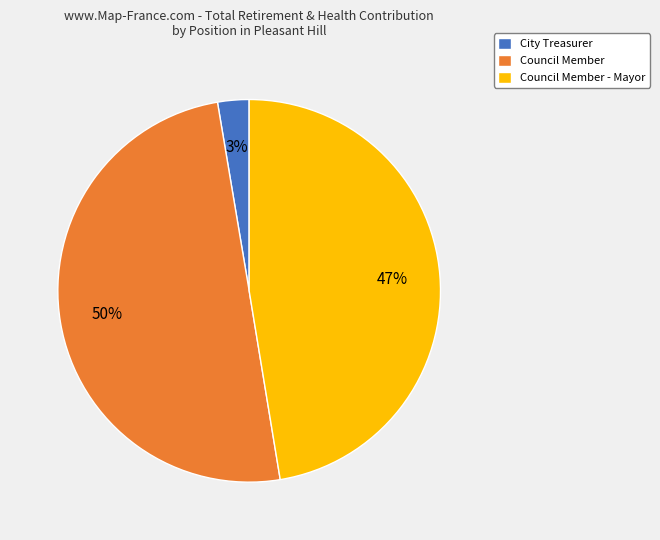

What percentage is the Council Member slice, to the nearest percent?

50%